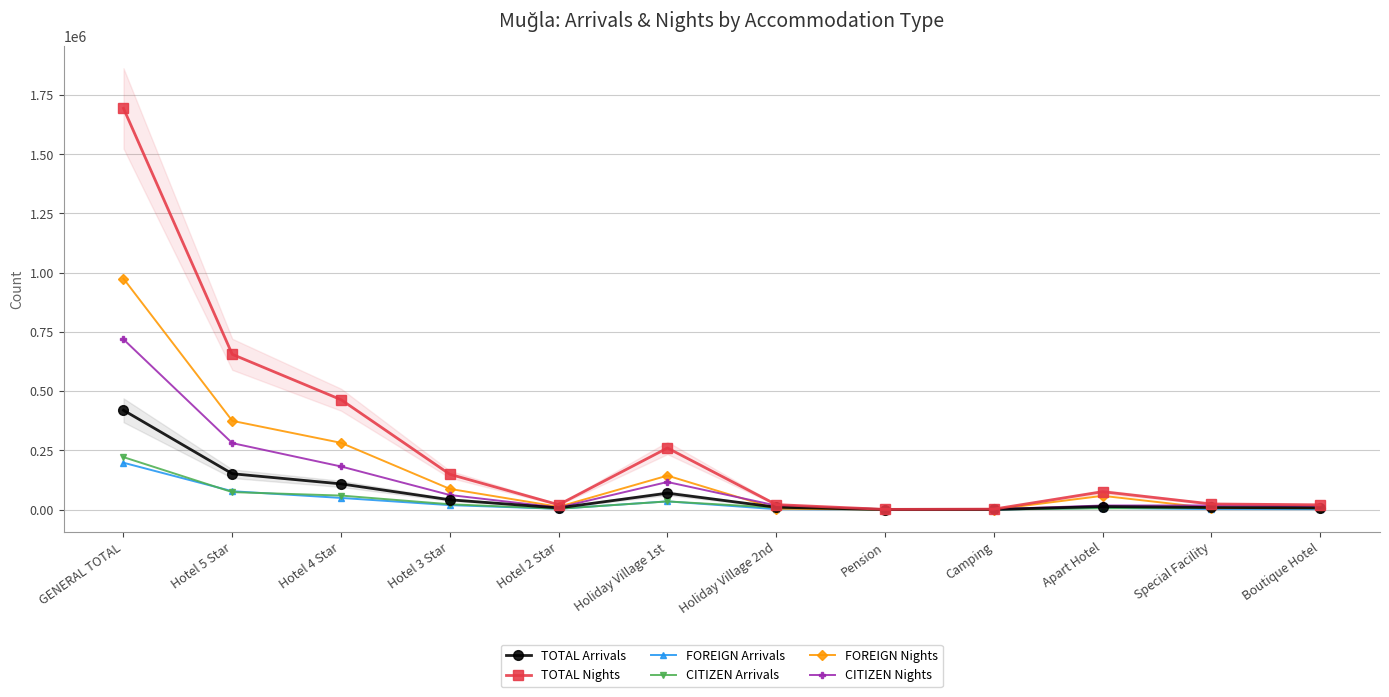

True or false: TOTAL Arrivals and CITIZEN Arrivals cross at least once.

False